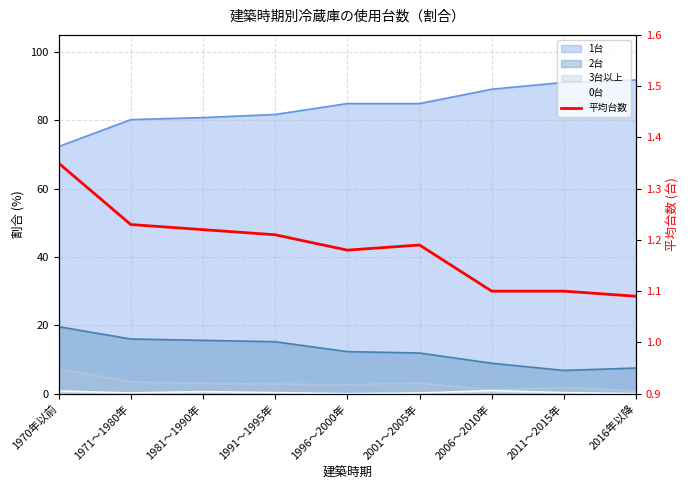

Approximately how many times larger is the value at 2001～2005年 compared to 1981～1990年?

1.0